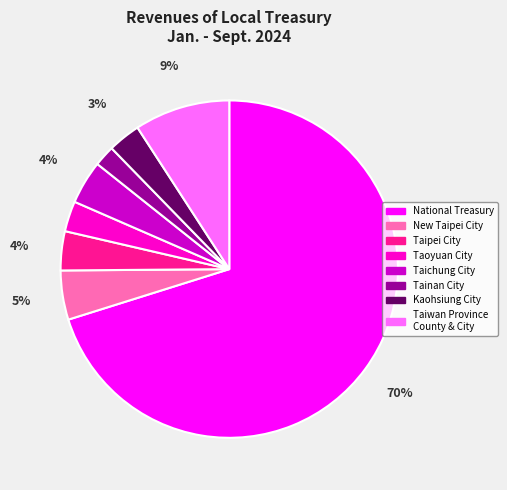

What is the majority slice?

National Treasury